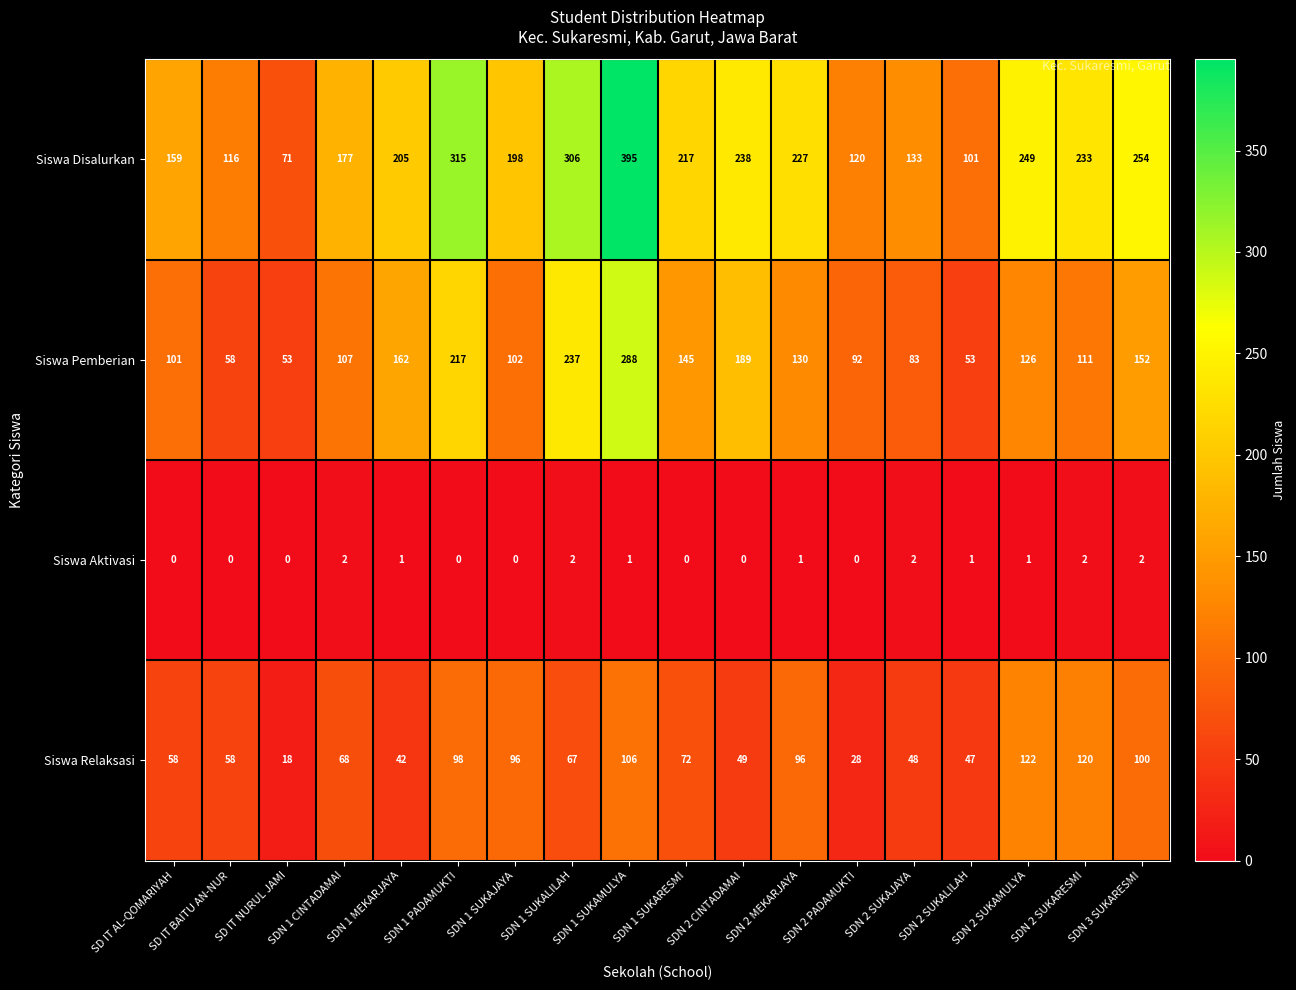

True or false: Siswa Relaksasi has a value of 68 at SDN 1 CINTADAMAI.

True